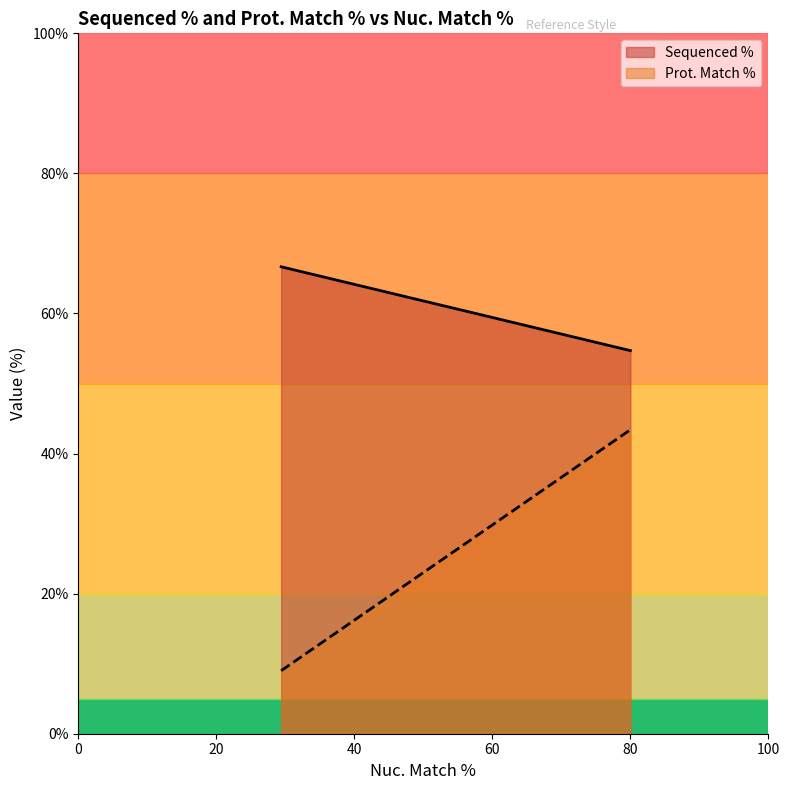

What is the greatest value displayed?

66.7